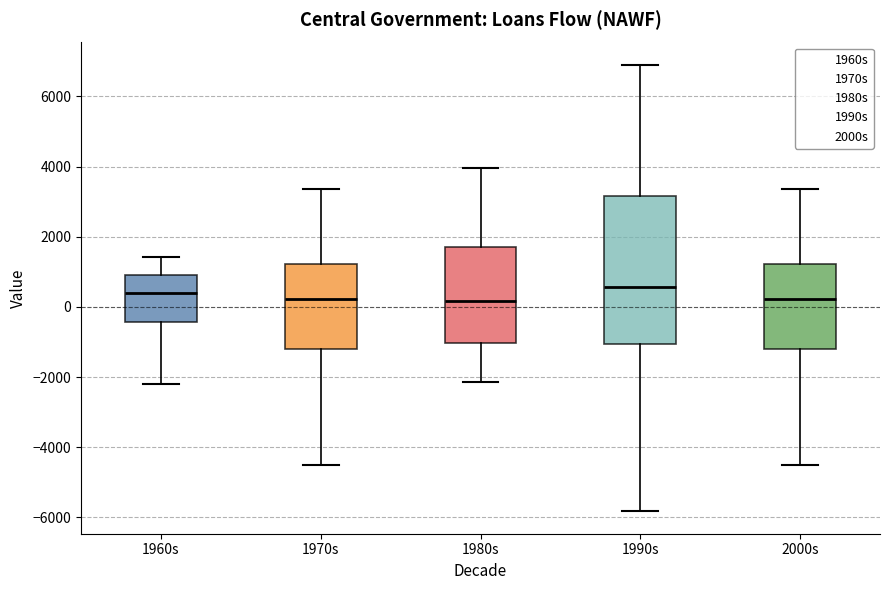

Reading left to right, read every box against the y-axis: the position of its median line, the range the box covers, and the ends of its whiskers. The values are not printed on the chart, so give them approximately, as read against the axis.

1960s: median 400, box -400 to 1000, whiskers -2200 to 1400
1970s: median 200, box -1200 to 1200, whiskers -4400 to 3400
1980s: median 200, box -1000 to 1800, whiskers -2200 to 4000
1990s: median 600, box -1000 to 3200, whiskers -5800 to 7000
2000s: median 200, box -1200 to 1200, whiskers -4400 to 3400